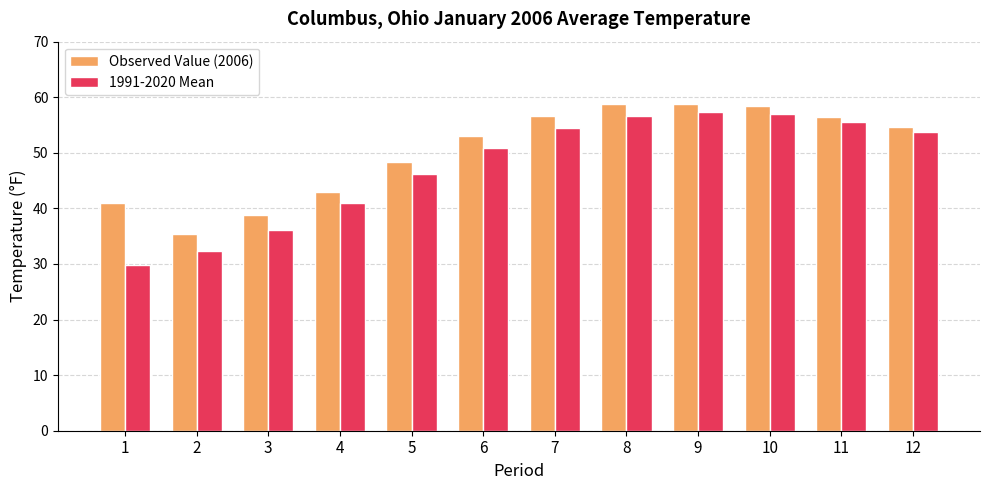

What is the value of the 1991-2020 Mean bar at the 10th from the left?

57.0